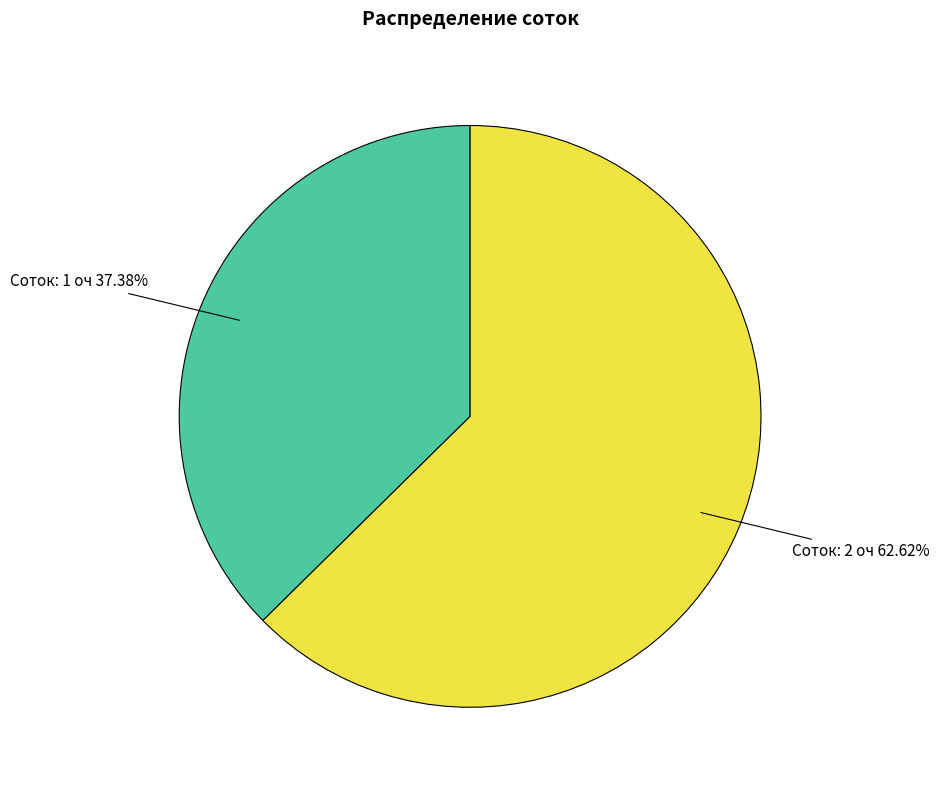

Is there a majority slice in this chart?

Yes